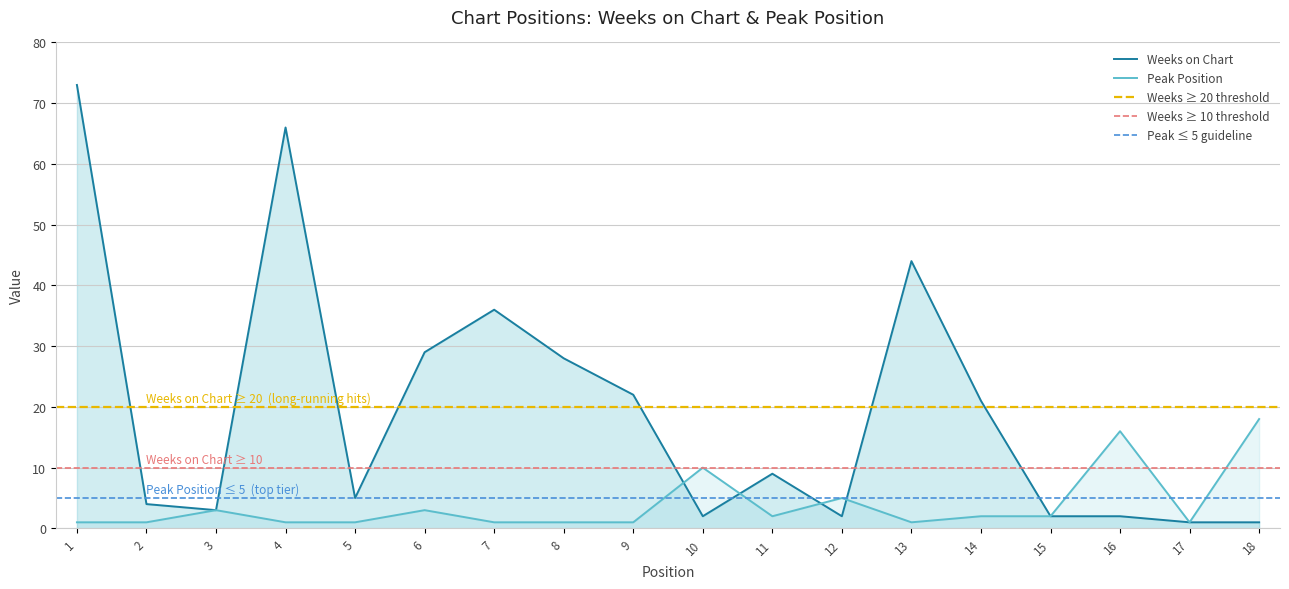

What is the value of the Weeks on Chart point at the 10th from the left?

2